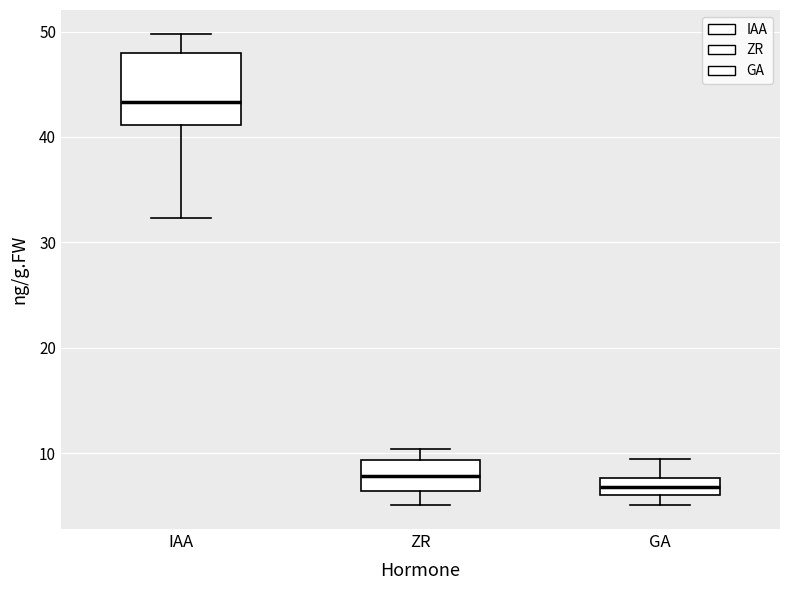

Reading left to right, read every box against the y-axis: the position of its median line, the range the box covers, and the ends of its whiskers. The values are not printed on the chart, so give them approximately, as read against the axis.

IAA: median 43, box 41 to 48, whiskers 32 to 50
ZR: median 8, box 6 to 9, whiskers 5 to 10
GA: median 7, box 6 to 8, whiskers 5 to 9